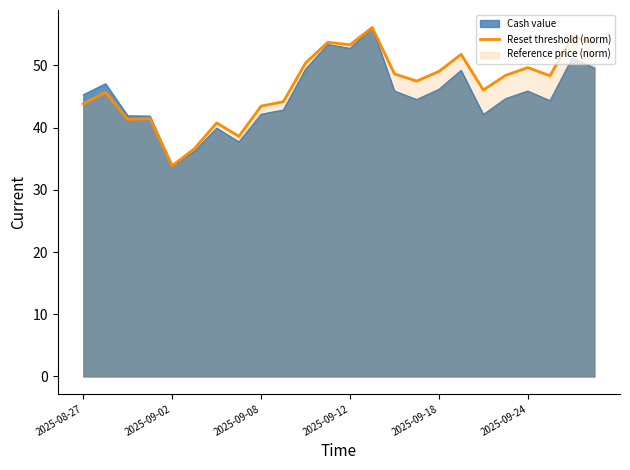

True or false: Cash value has a value of 74.1 at 2025-08-27.

False